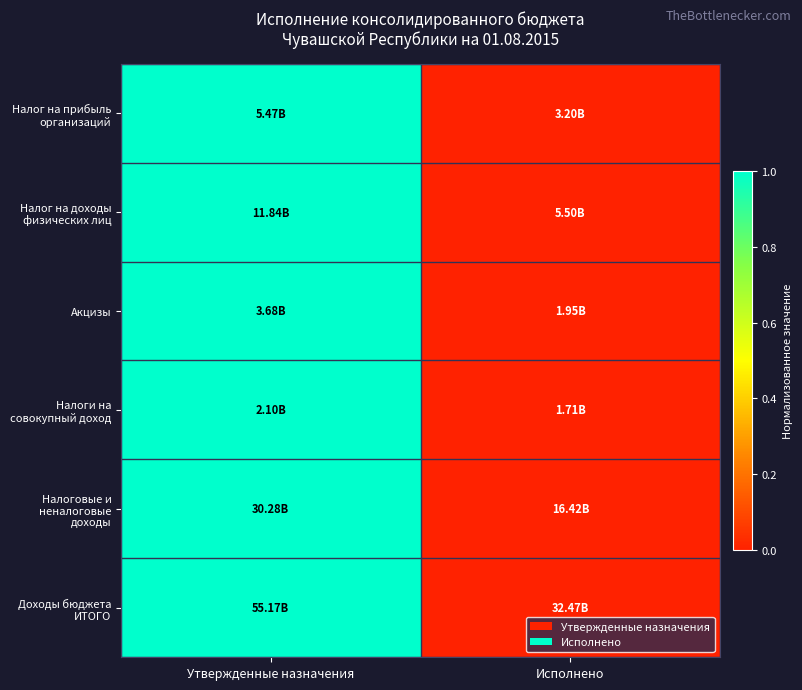

Reading right to left, transcribe all the data shown in this chart.

Налог на прибыль организаций: Исполнено=0	Утвержденные назначения=1
Налог на доходы физических лиц: Исполнено=0	Утвержденные назначения=1
Акцизы: Исполнено=0	Утвержденные назначения=1
Налоги на совокупный доход: Исполнено=0	Утвержденные назначения=1
Налоговые и неналоговые доходы: Исполнено=0	Утвержденные назначения=1
Доходы бюджета ИТОГО: Исполнено=0	Утвержденные назначения=1